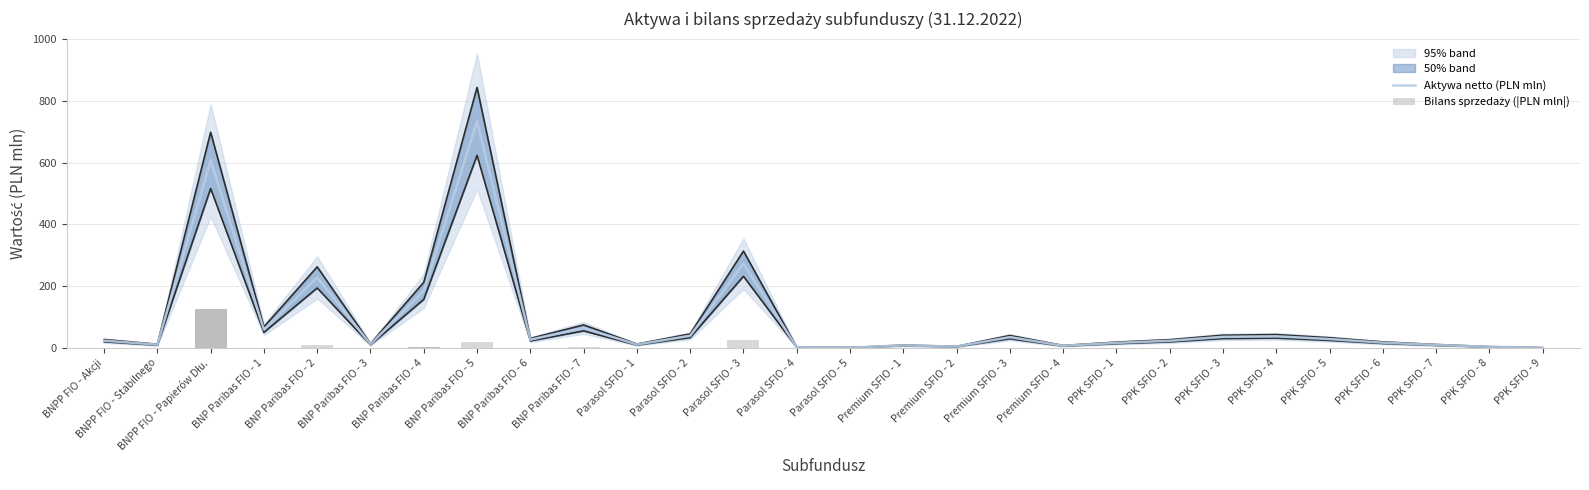

Which series has the largest total across all categories?

Aktywa netto (PLN mln)